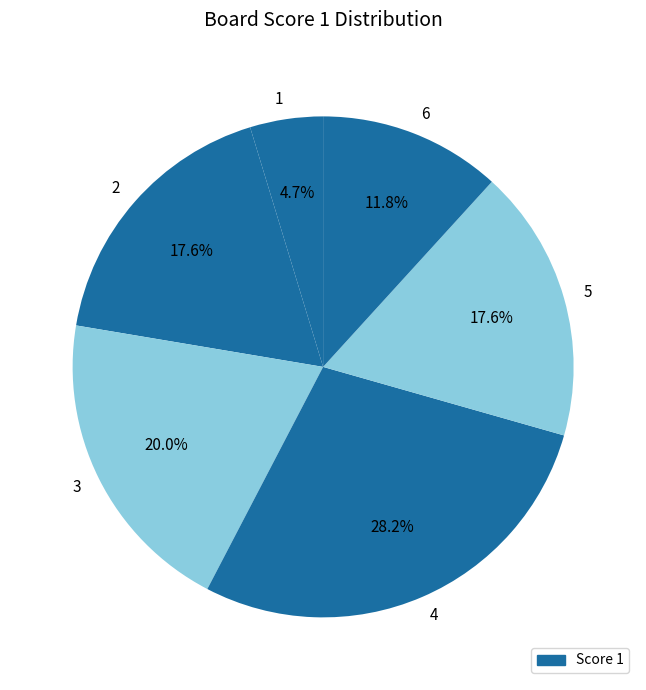

True or false: 2 accounts for 18% of the total.

True